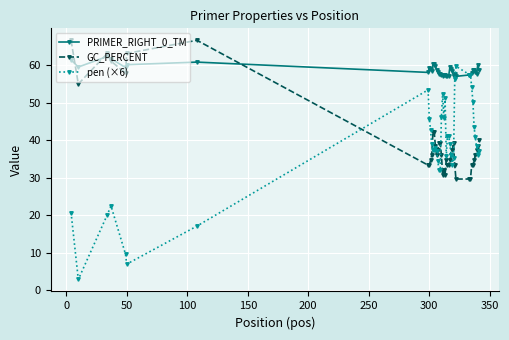

True or false: pen (×6) has more than 0 points higher than both neighbors.

True